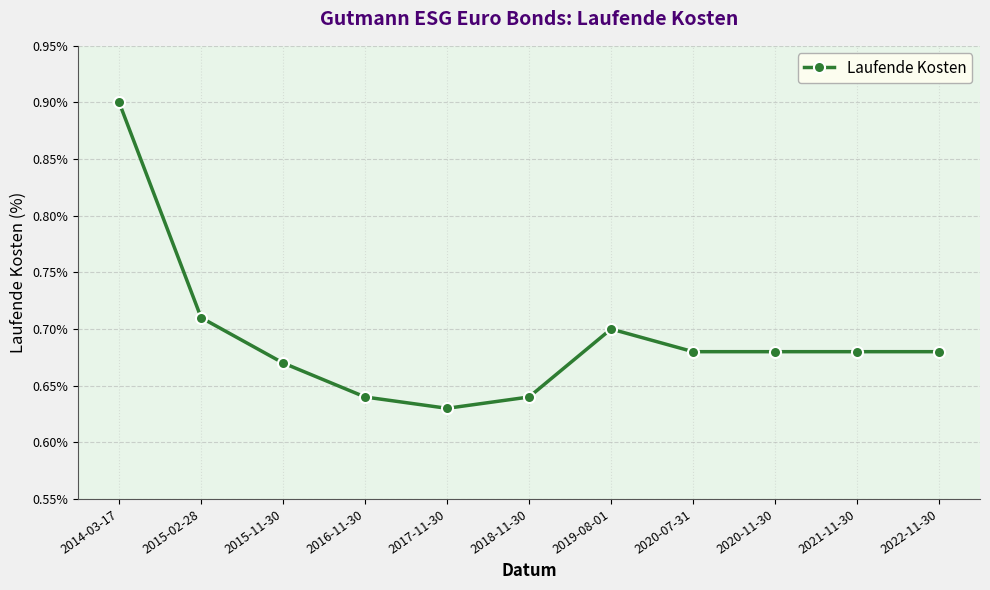

Which label corresponds to the smallest value in the chart?

2017-11-30